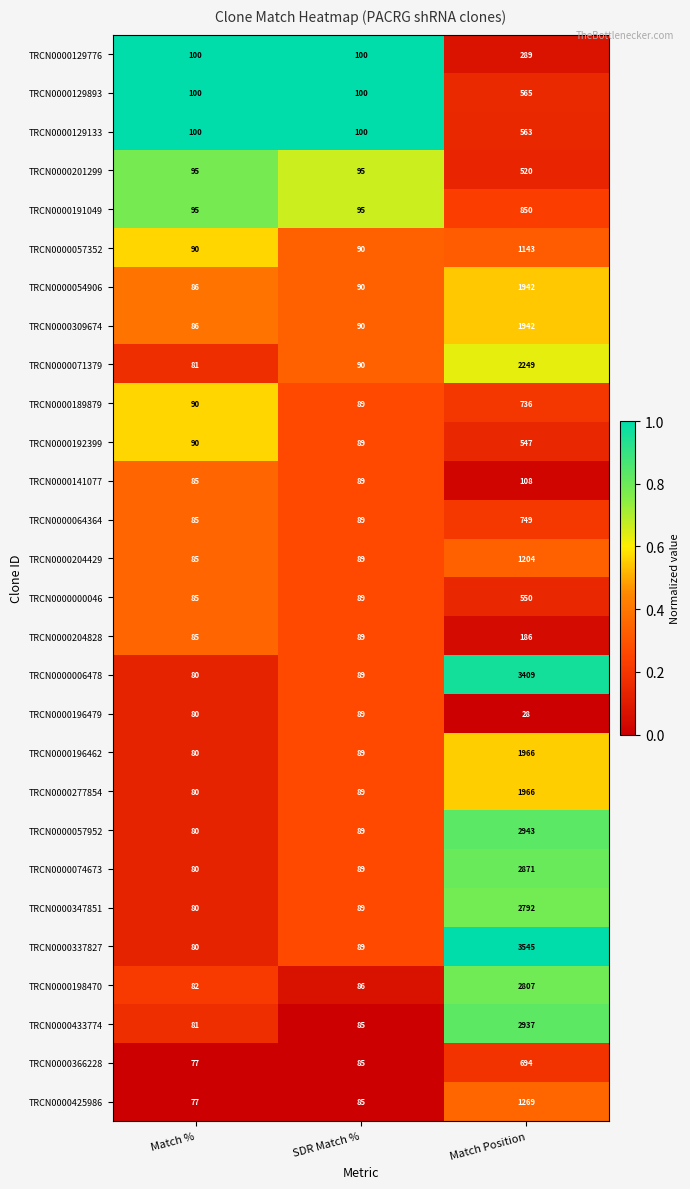

Between Match % and Match Position, which series saw the biggest shift?

TRCN0000337827